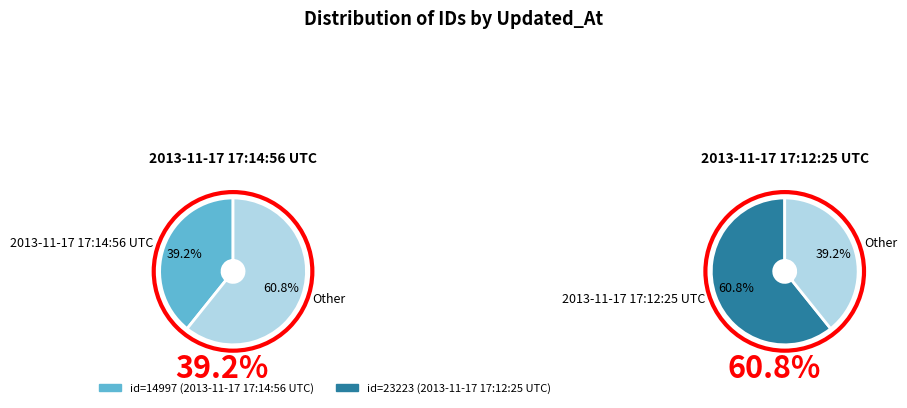

What percentage is the 2013-11-17 17:14:56 UTC slice, to the nearest percent?

39%